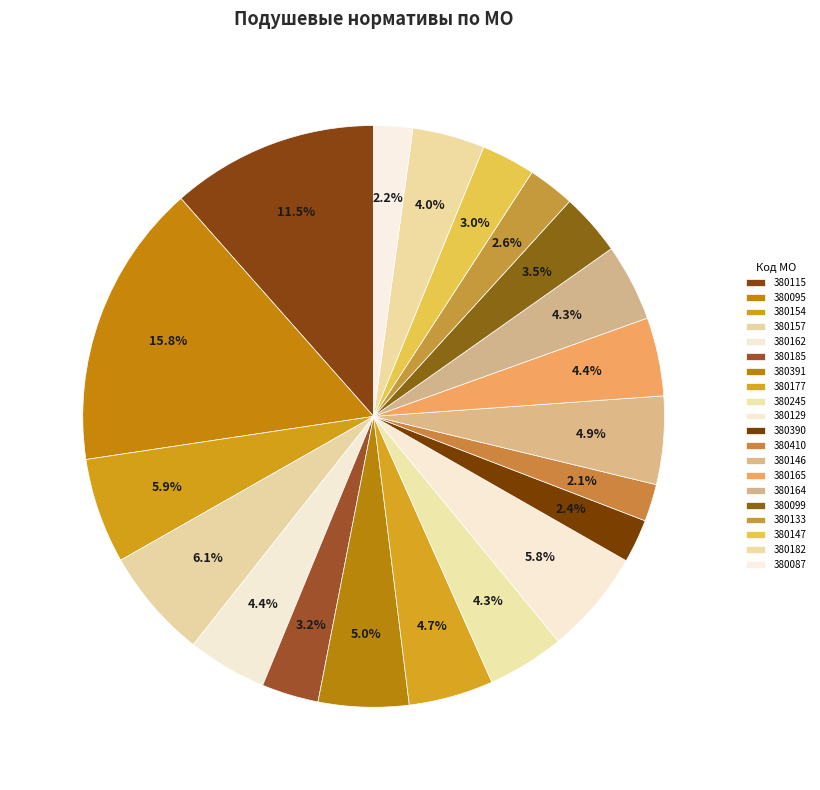

Which slice is the smallest?

380410